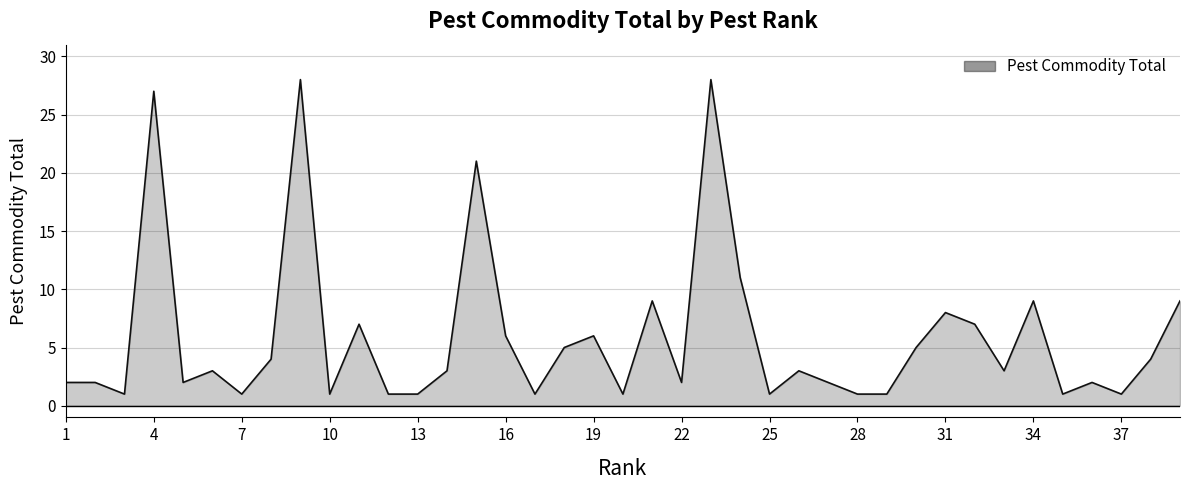

What is the greatest value displayed?

28